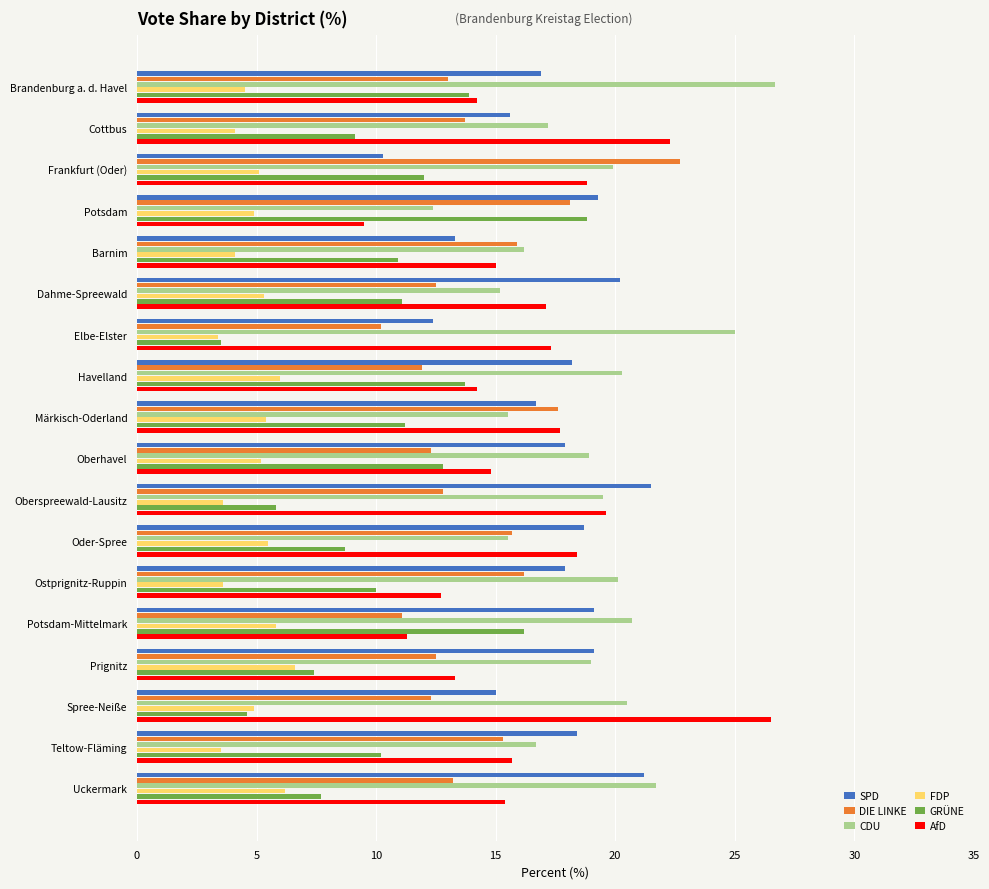

The AfD series shows 12.7 at Ostprignitz-Ruppin. True or false?

True